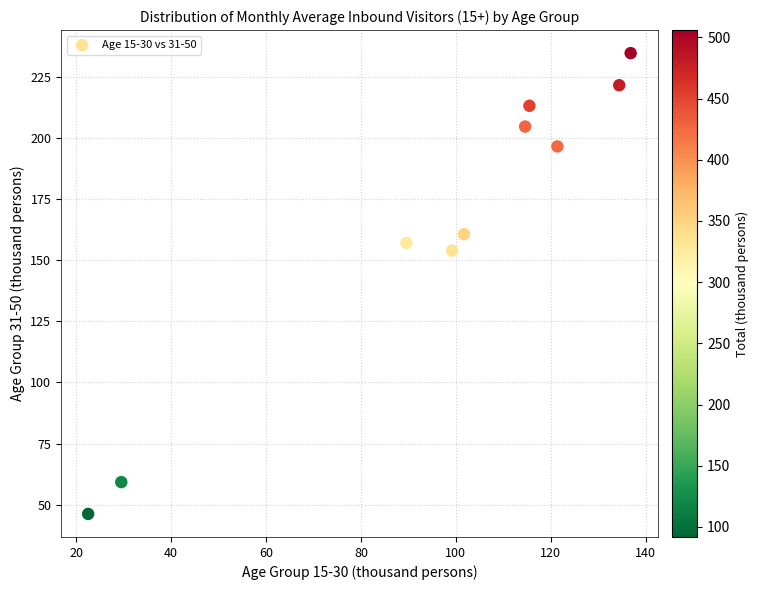

What Y value in the scatter plot is closest to 140?

154.0